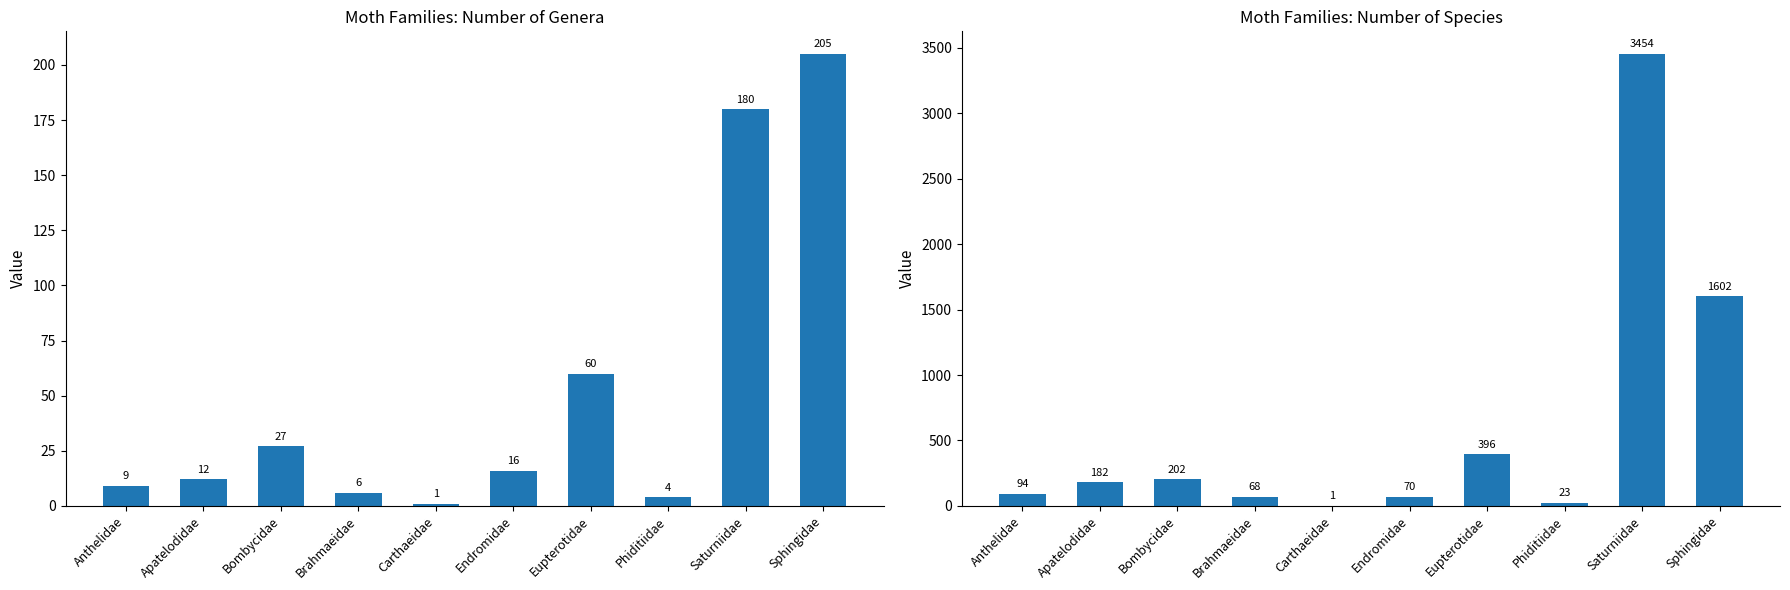

How many data points in Number of genera are above 16?

4